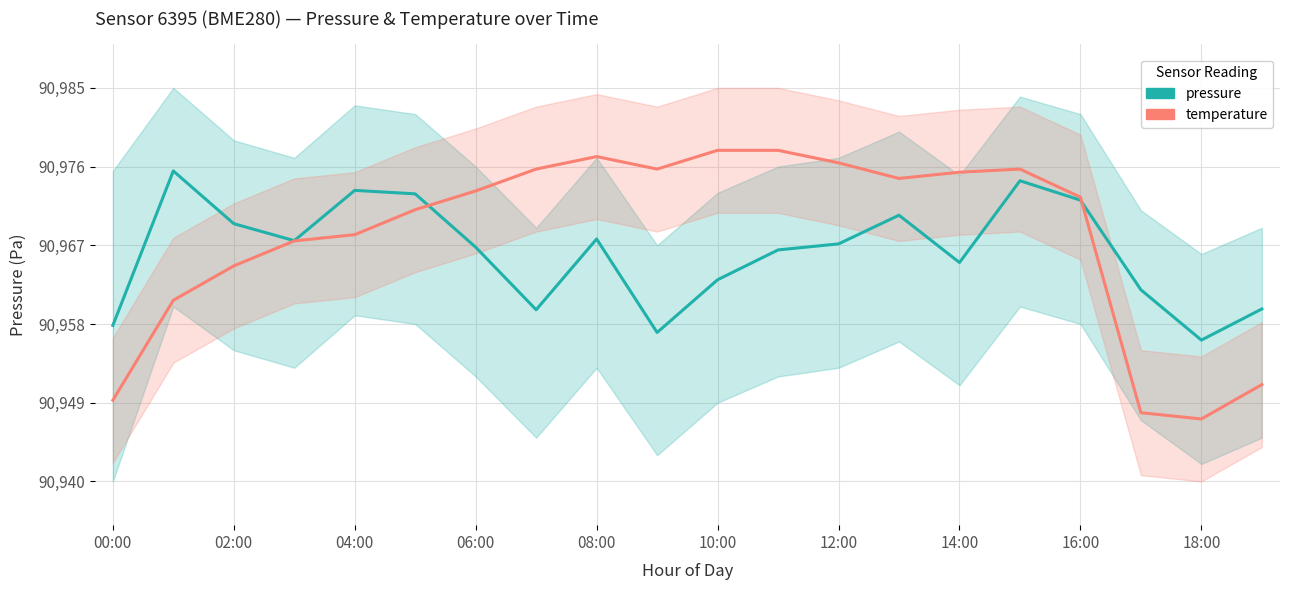

Is the value of pressure at 18:00 greater than the value of temperature at 18:00?

Yes